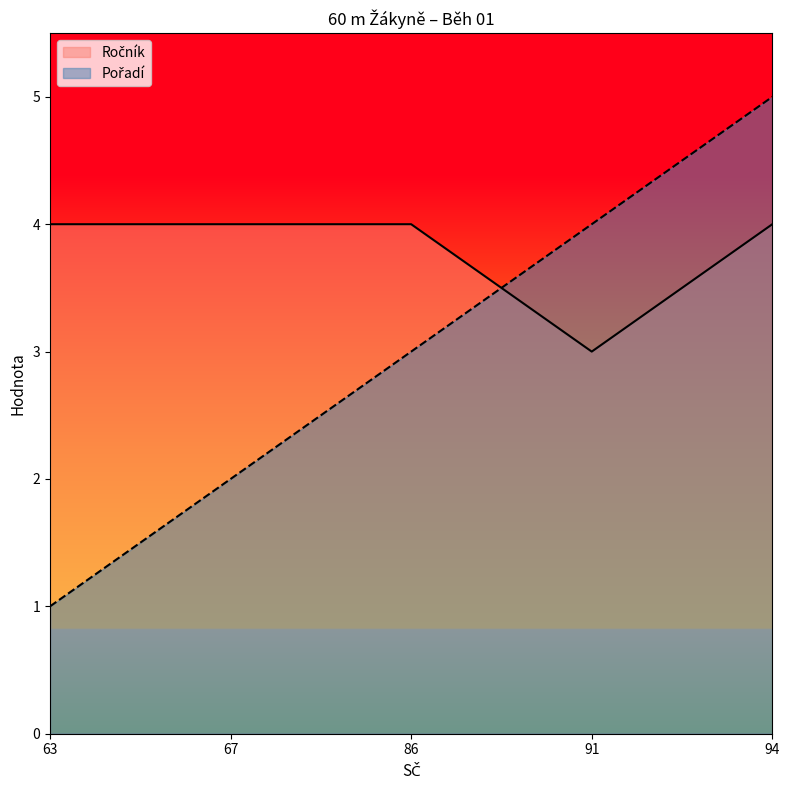

Reading left to right, list all the values displayed in this chart.

Ročník: 63=4	67=4	86=4	91=3	94=4
Pořadí: 63=1	67=2	86=3	91=4	94=5